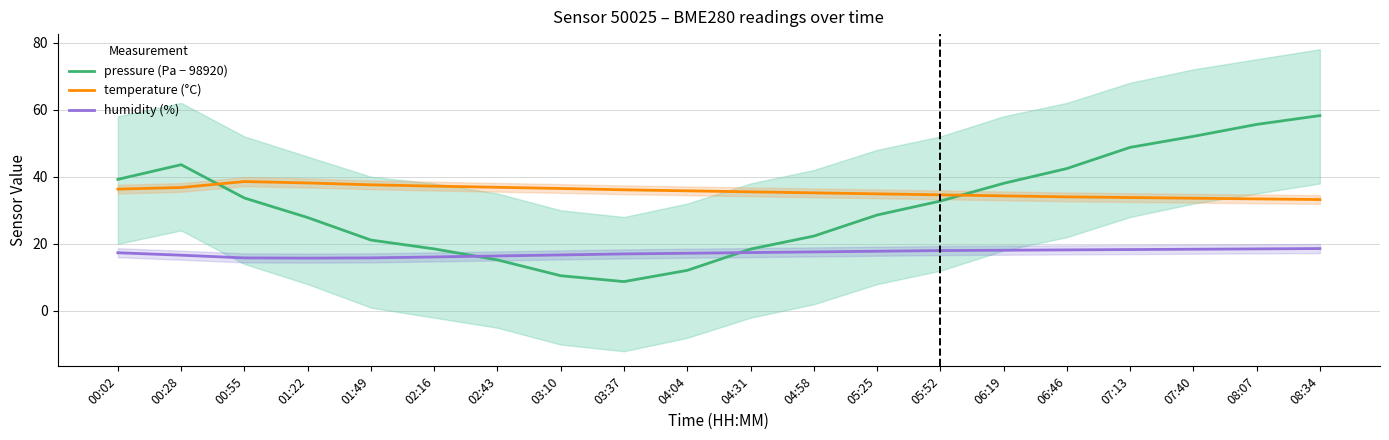

Rank the series at 00:02 from highest to lowest value.

pressure (Pa − 98920), temperature (°C), humidity (%)